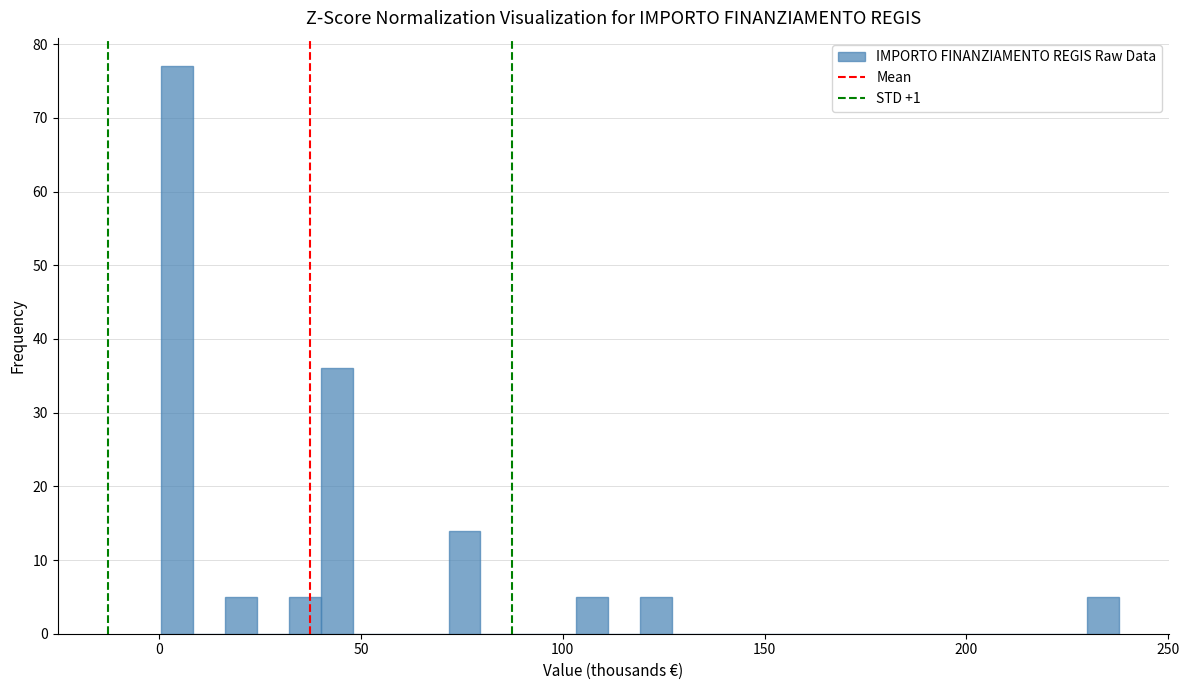

Read against the x-axis, roughly where is the centre of the tallest bar?

5